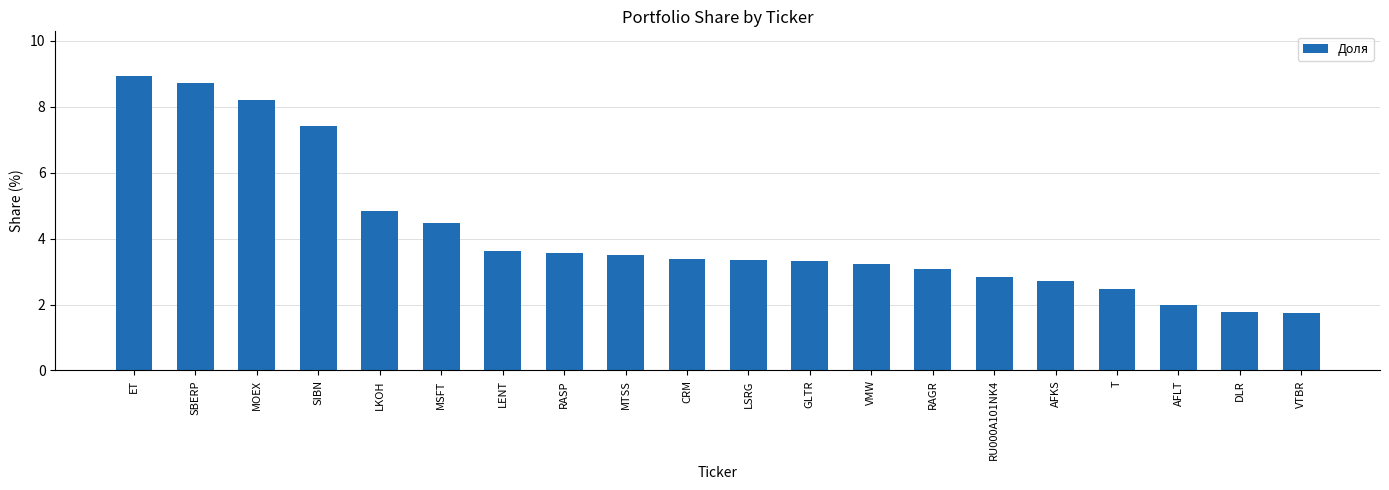

True or false: the data shows 4.8 at LKOH.

True